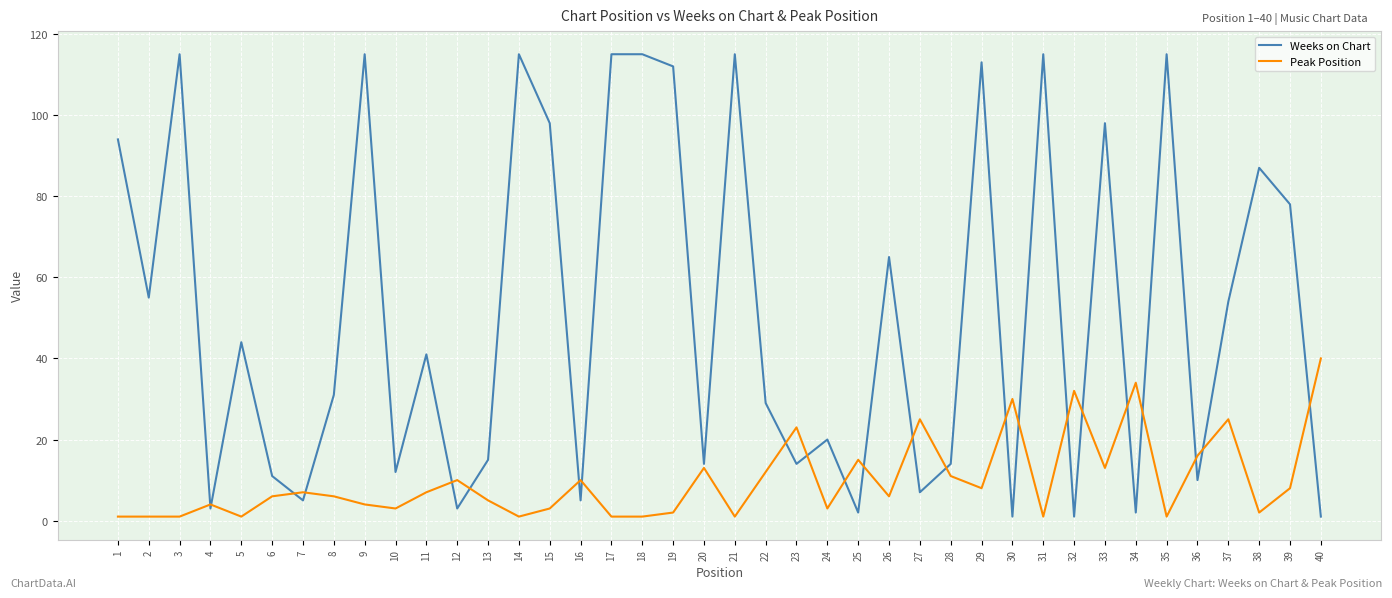

List the series in order of their overall mean, lowest first.

Peak Position, Weeks on Chart